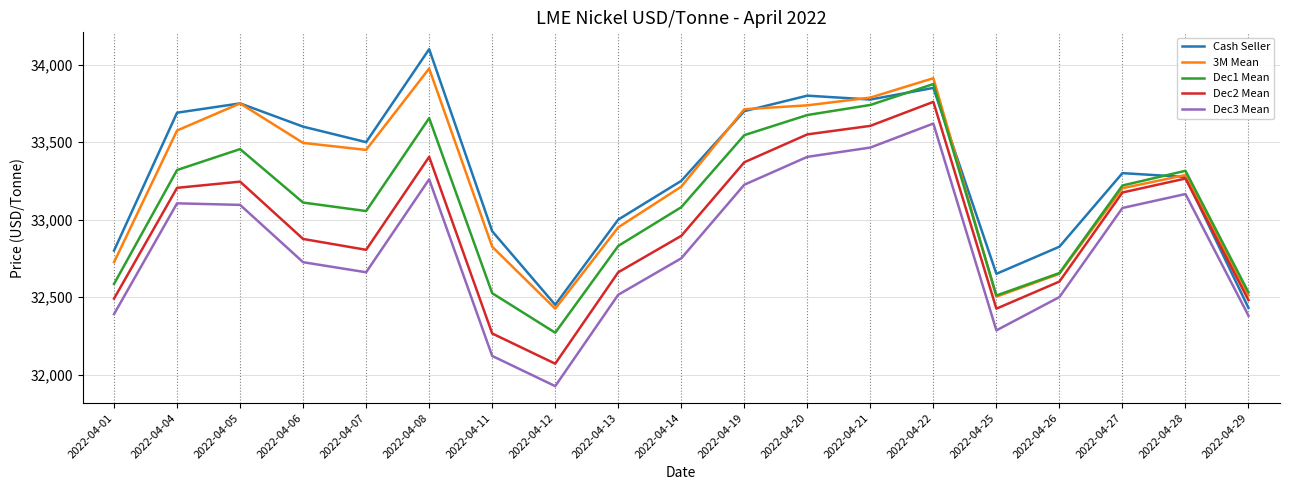

What is the total value across all series at 2022-04-14?

165187.5